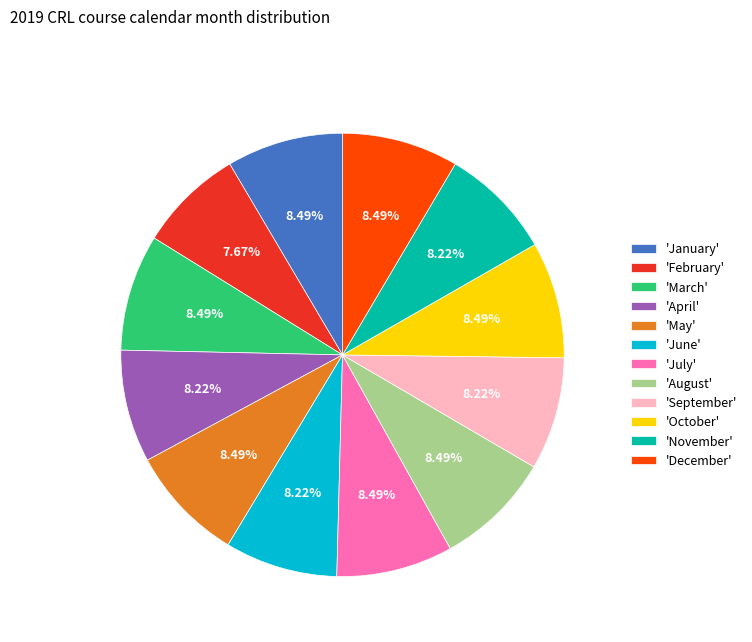

Between 'February' and 'August', which is larger?

'August'